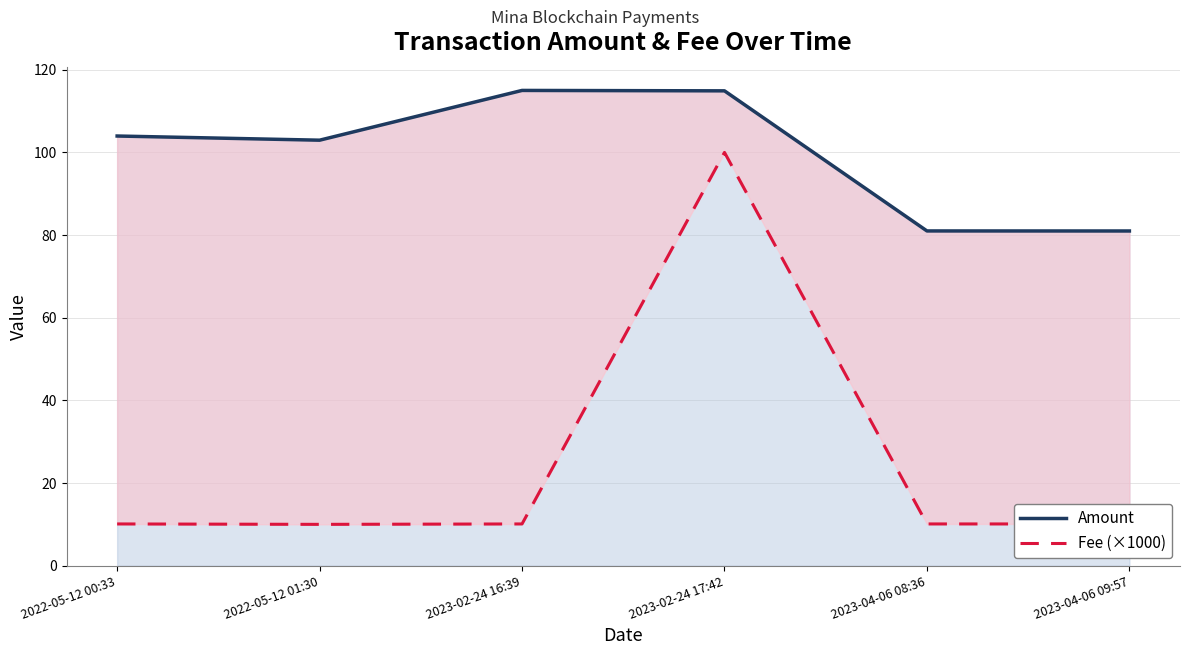

What is the spread (max minus min) of values at 2023-02-24 16:39?

104.9